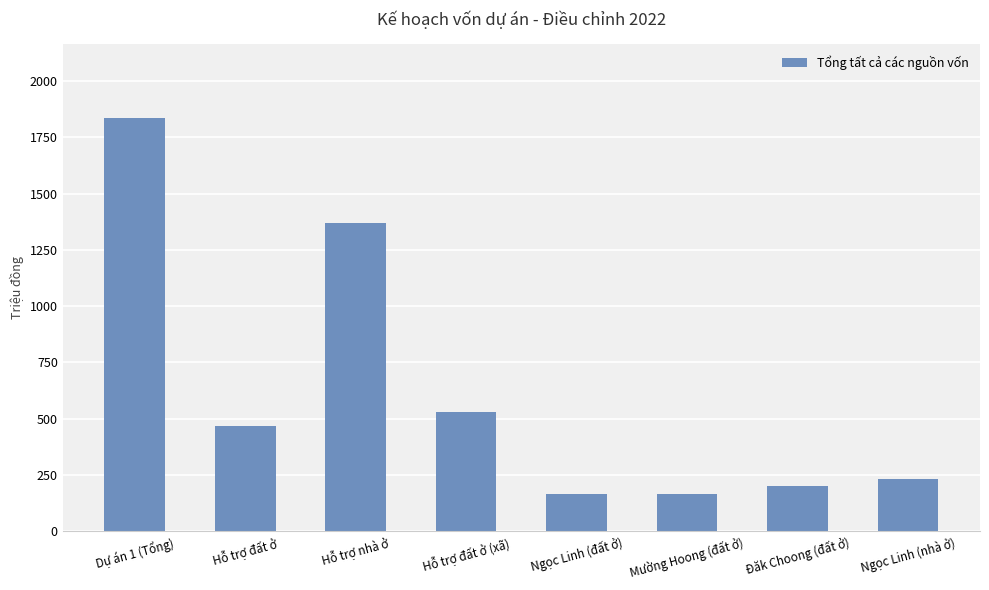

Which has a higher value, Hỗ trợ đất ở (xã) or Hỗ trợ đất ở?

Hỗ trợ đất ở (xã)